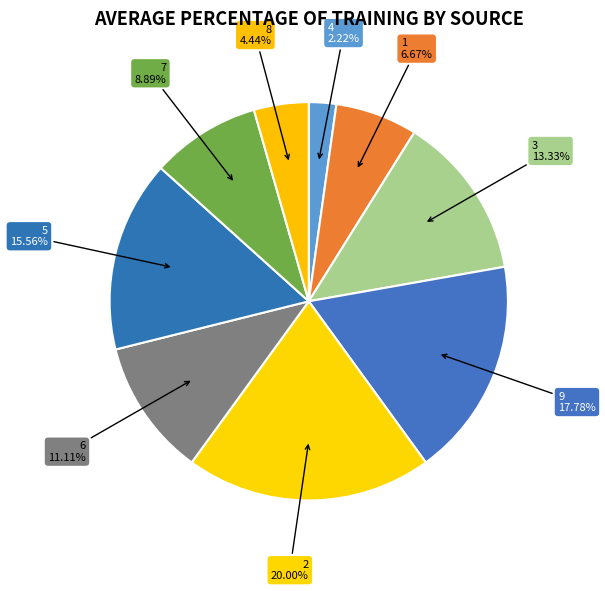

Is there a majority slice in this chart?

No